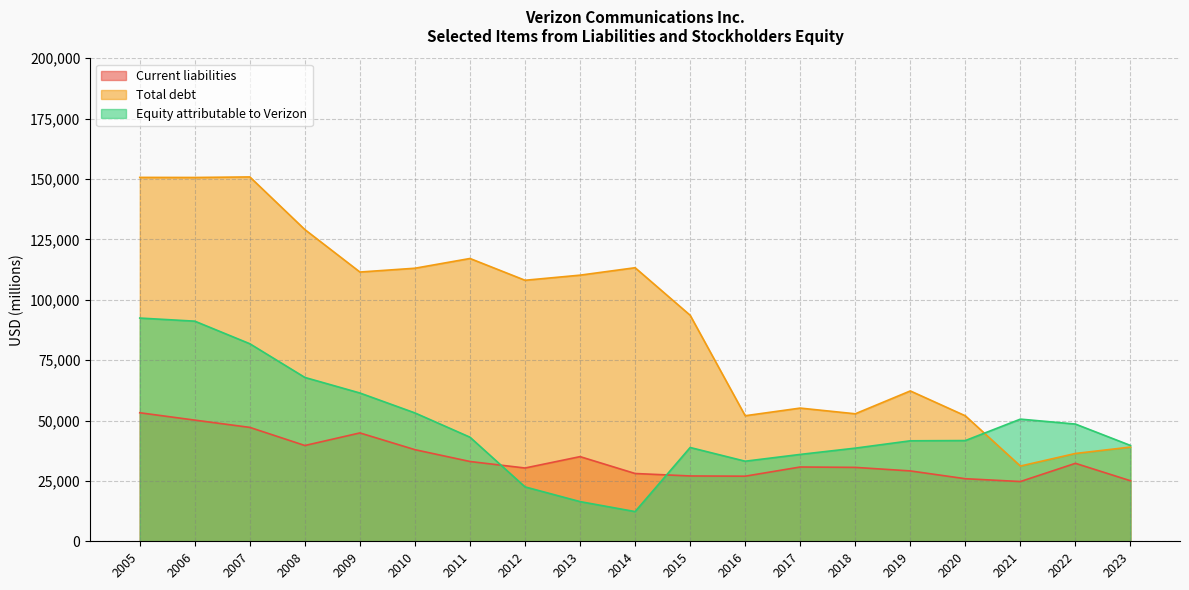

Rank the series by their maximum value, from lowest to highest.

Current liabilities, Equity attributable to Verizon, Total debt